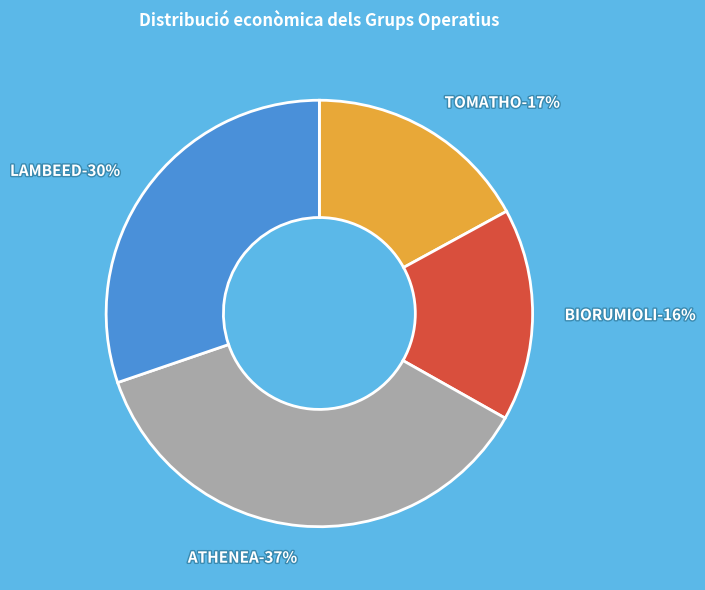

To the nearest percent, what percentage of the pie is LAMBEED?

30%